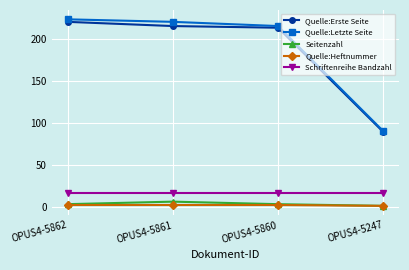

Which series changed the most between OPUS4-5862 and OPUS4-5247?

Quelle:Letzte Seite